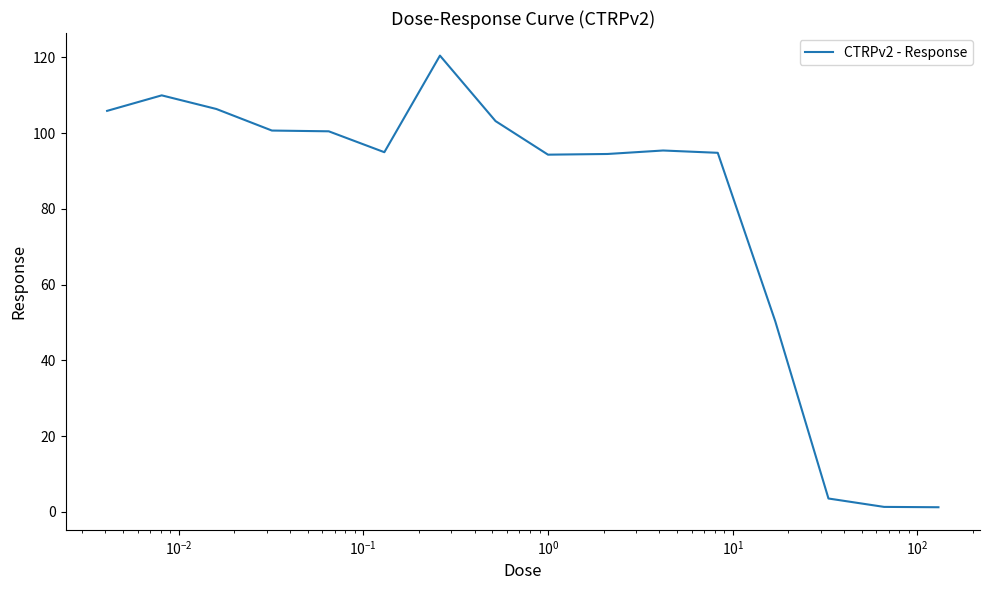

Does the chart have visible grid lines?

No